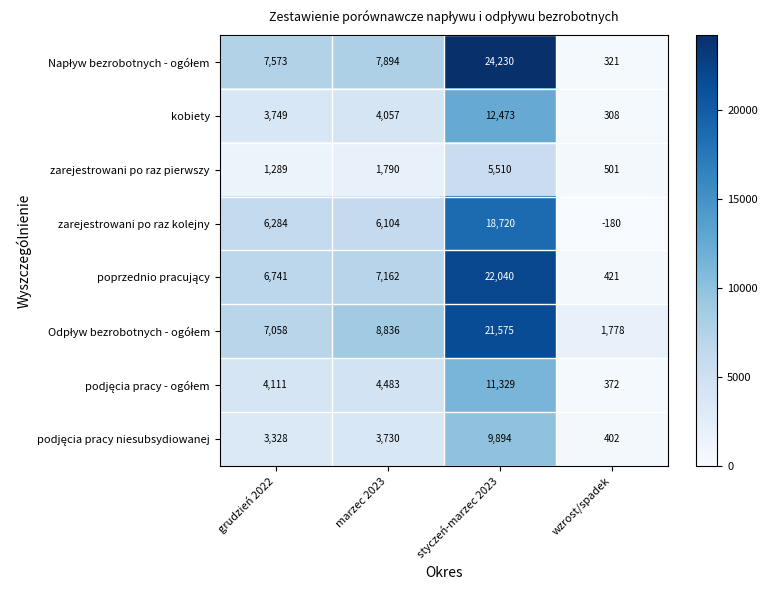

What is the spread (max minus min) of values at wzrost/spadek?

1958